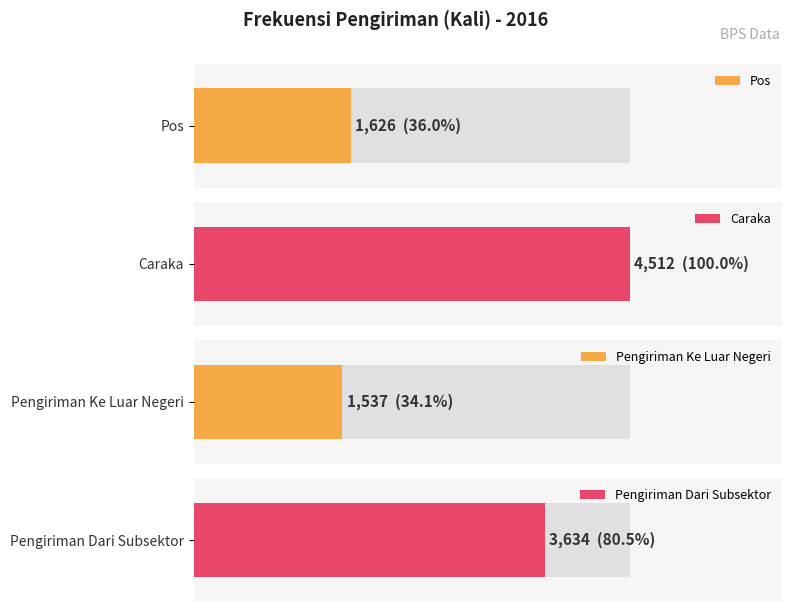

What is the smallest value displayed?

1537